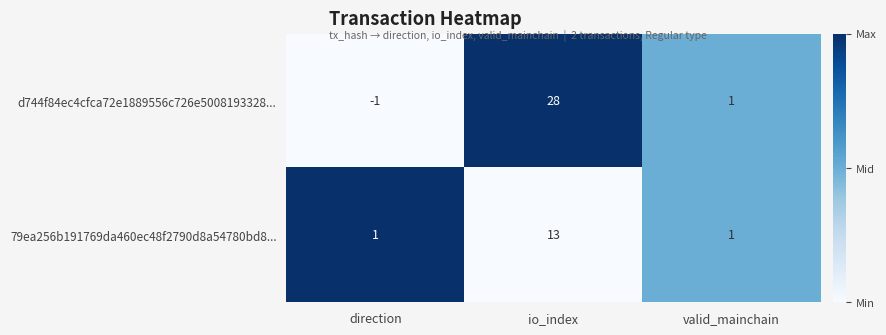

Where is d744f84ec4cfca72e1889556c726e5008193328... nearest to the value 13?

valid_mainchain